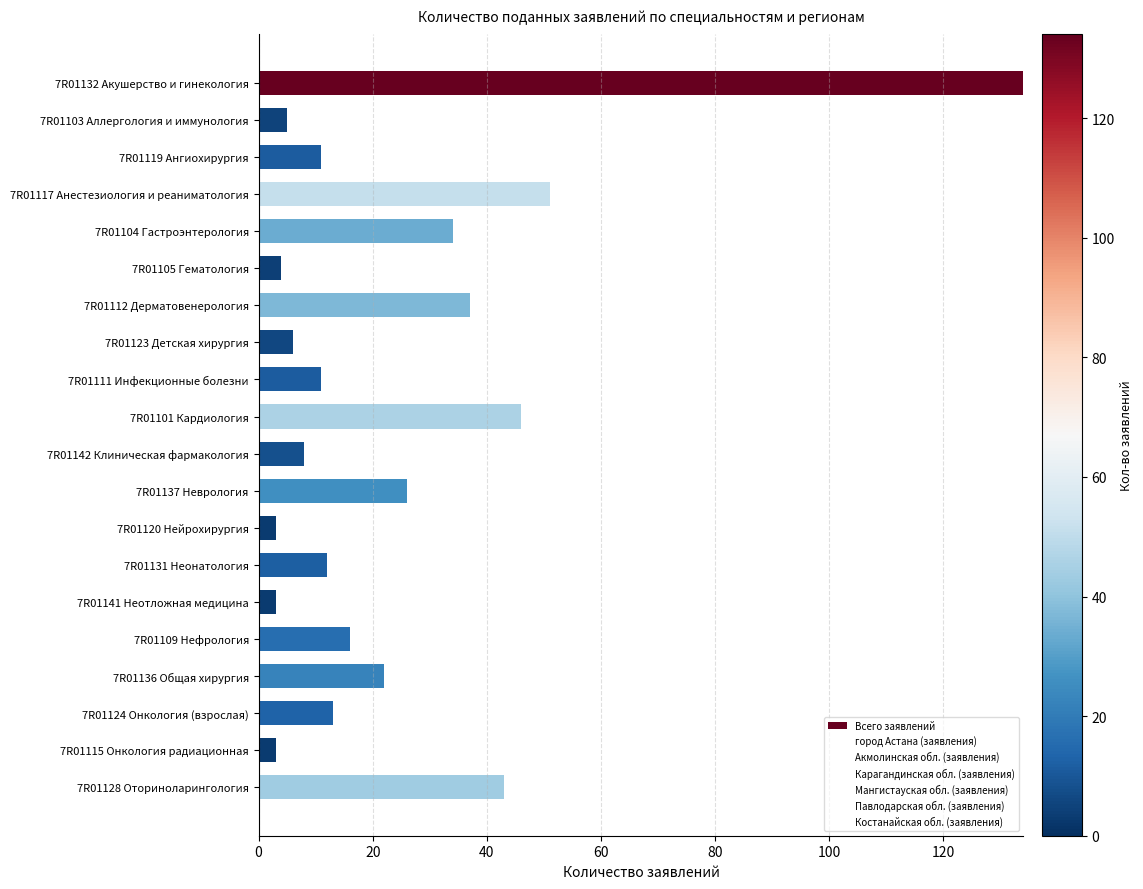

Which has a higher value, 7R01128 Оториноларингология or 7R01141 Неотложная медицина?

7R01128 Оториноларингология